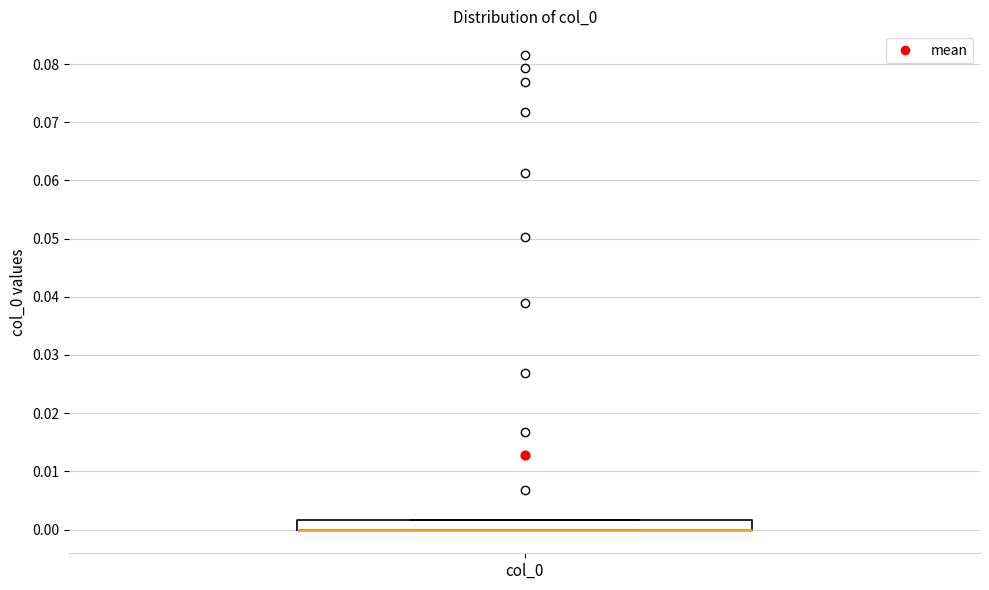

Where is the lower edge of the box for col_0 on the y-axis? The values are not printed on the chart, so give them approximately, as read against the axis.

0.000